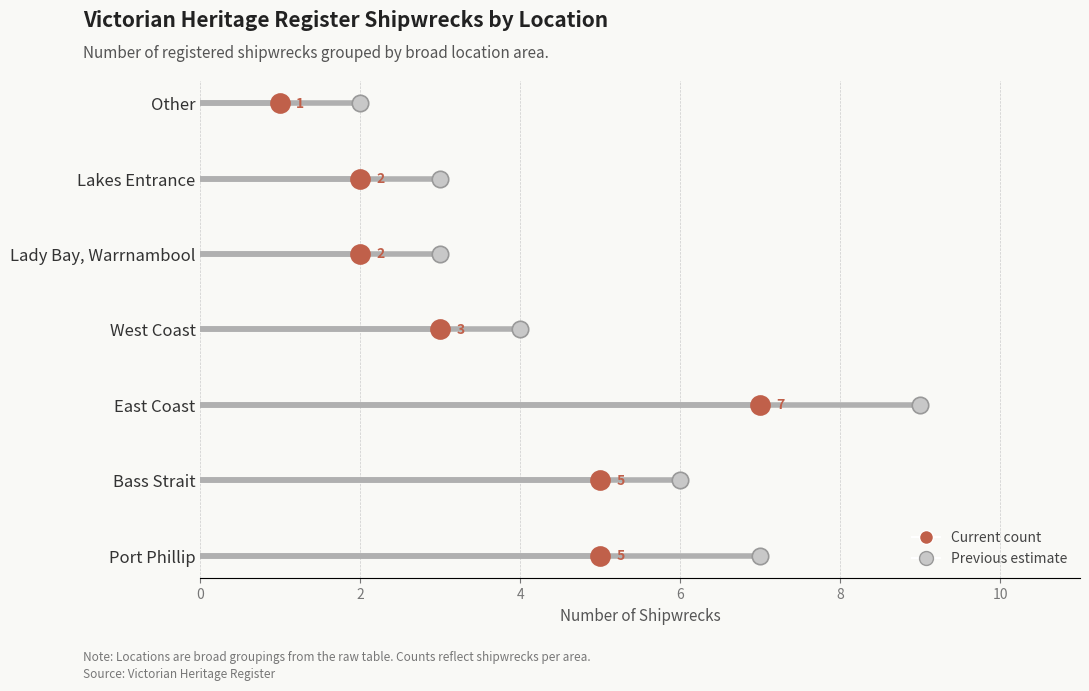

Between West Coast and Port Phillip, which is larger?

Port Phillip